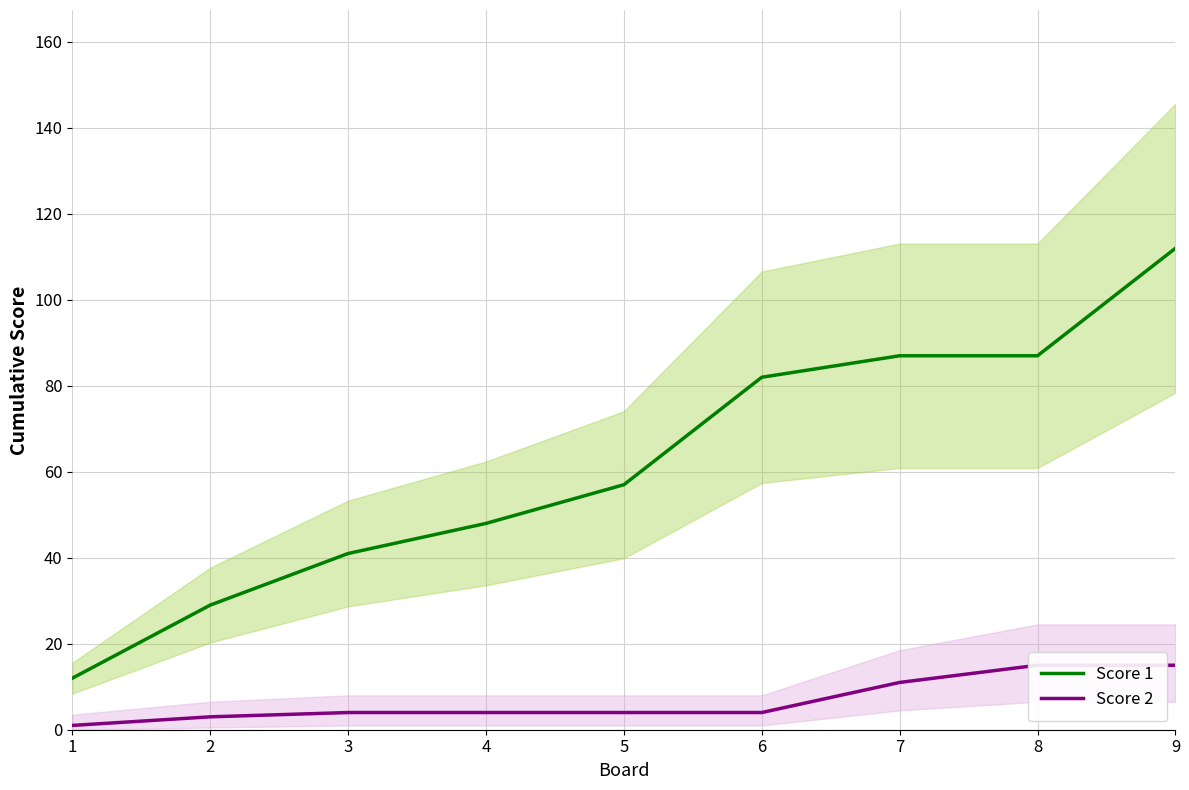

True or false: Score 1 has more than 2 interior local peaks.

False